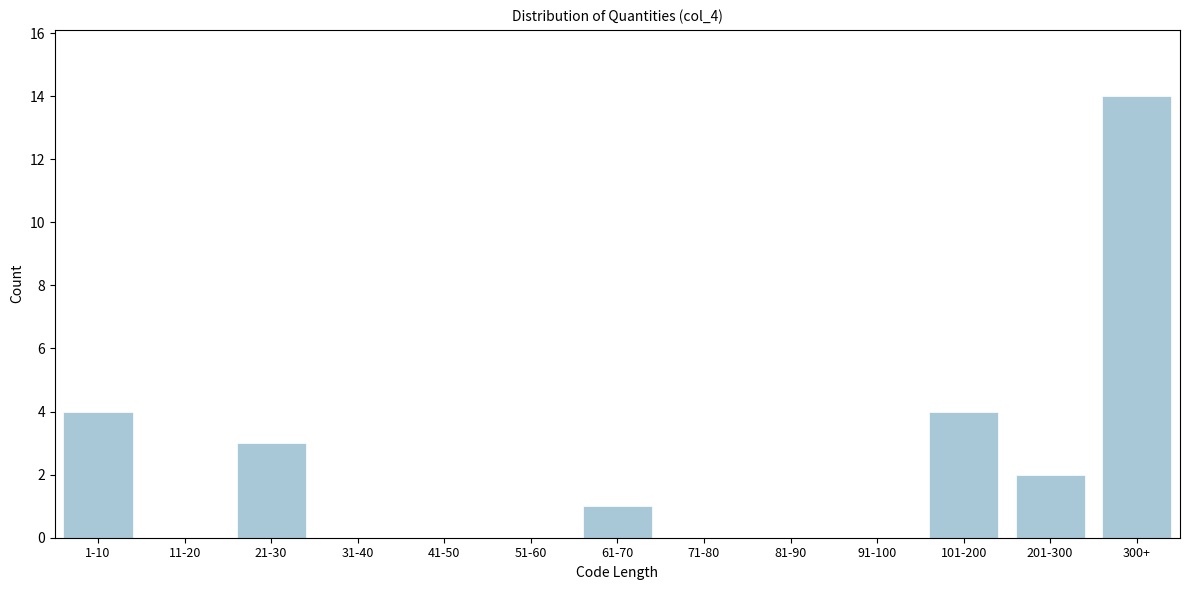

Reading left to right, extract all data points from this chart.

1-10=4	11-20=0	21-30=3	31-40=0	41-50=0	51-60=0	61-70=1	71-80=0	81-90=0	91-100=0	101-200=4	201-300=2	300+=14